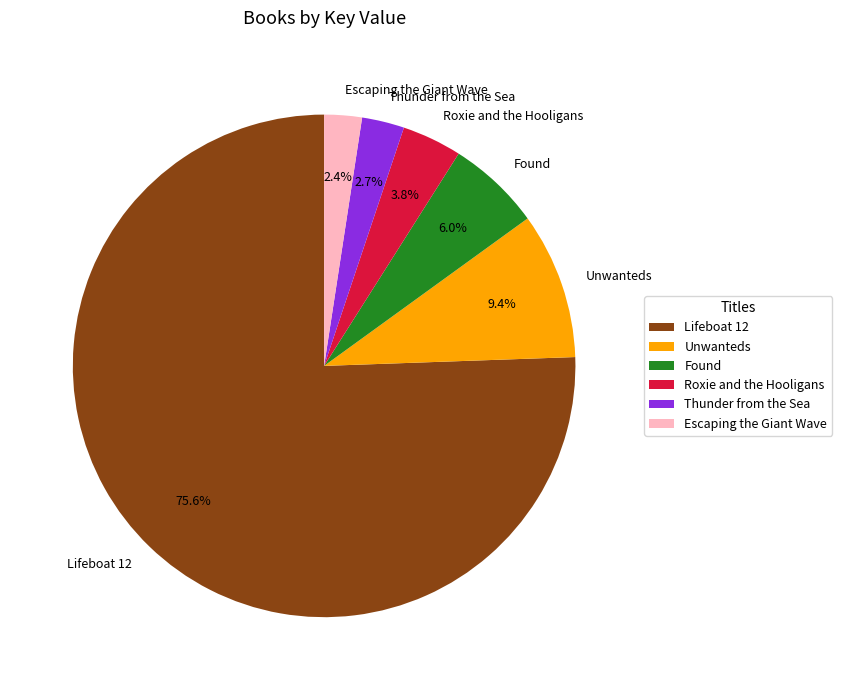

What is the largest slice in the pie chart?

Lifeboat 12